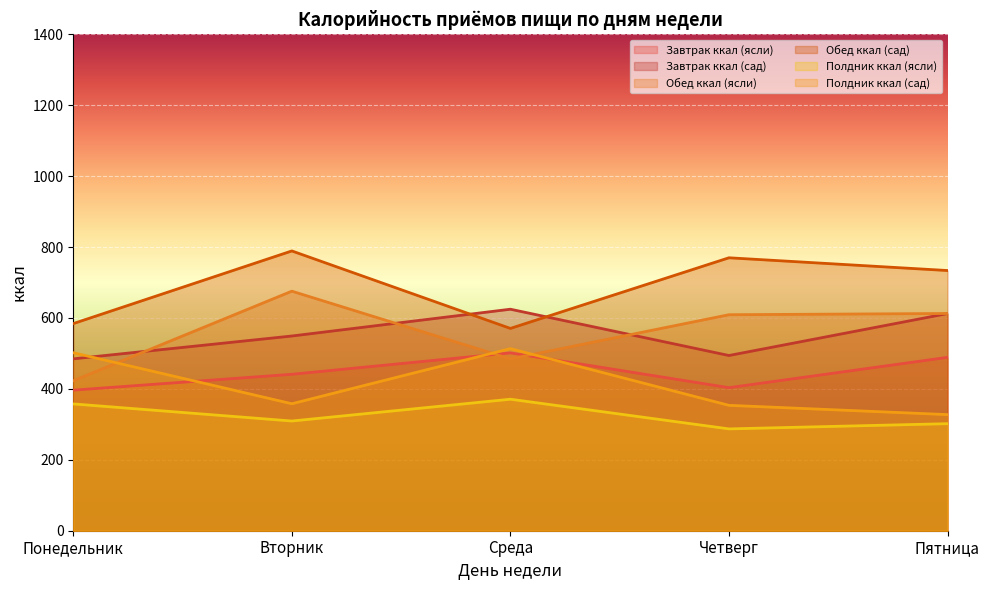

Does the chart display data point markers on the line(s)?

No